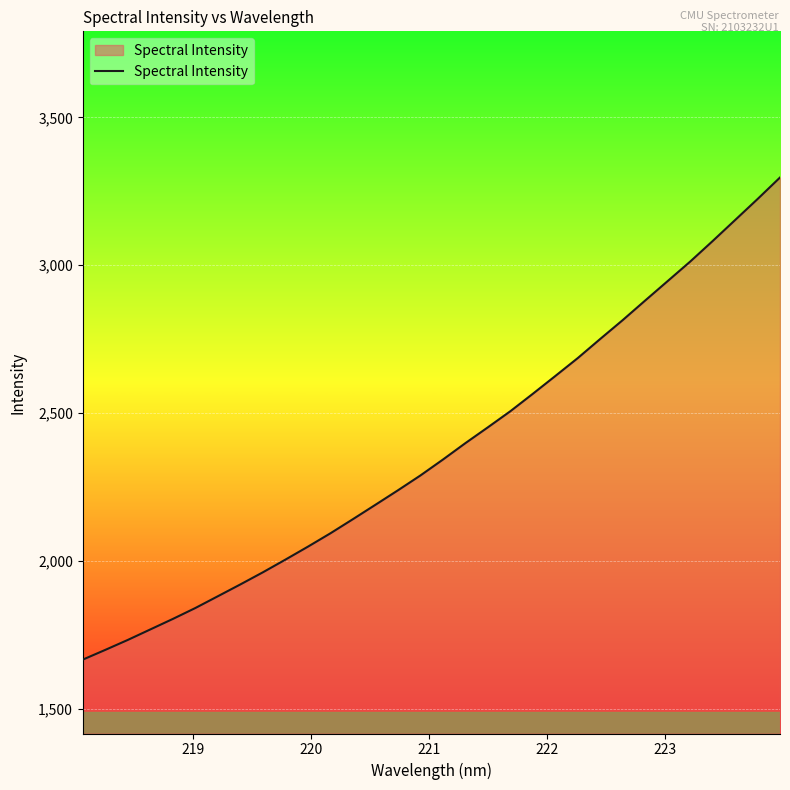

What is the greatest value displayed?

3296.7